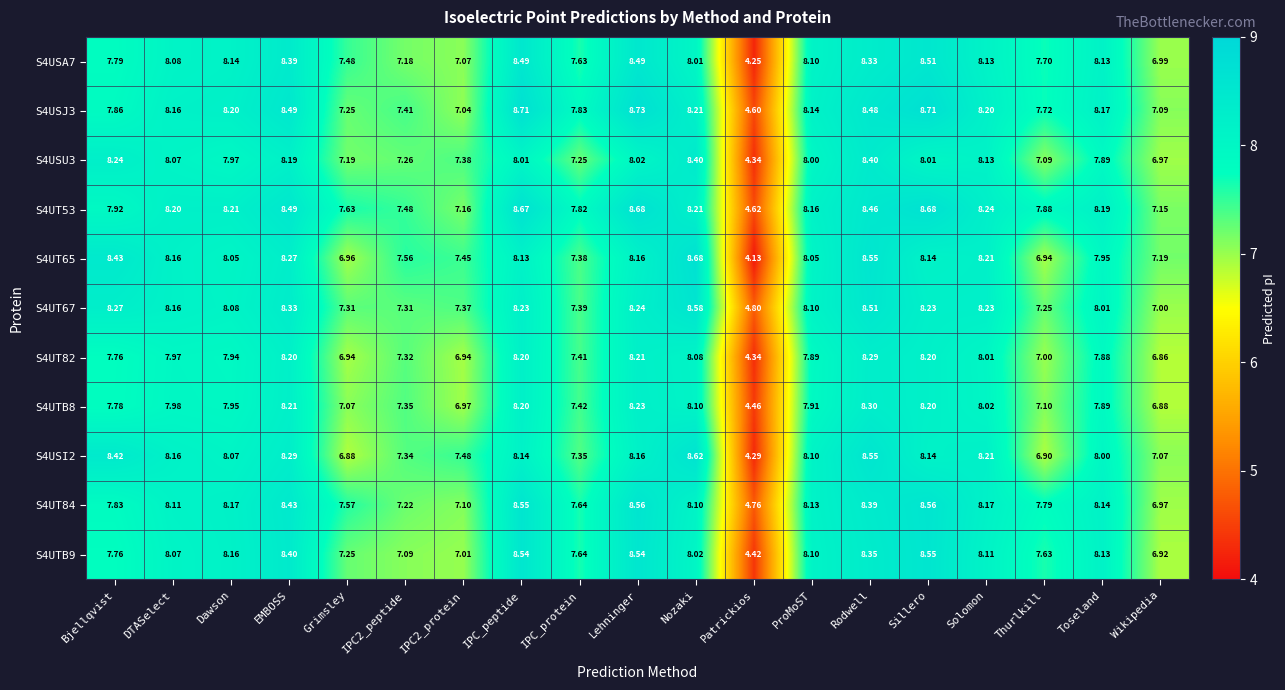

At which category is the sum across all series the highest?

Rodwell